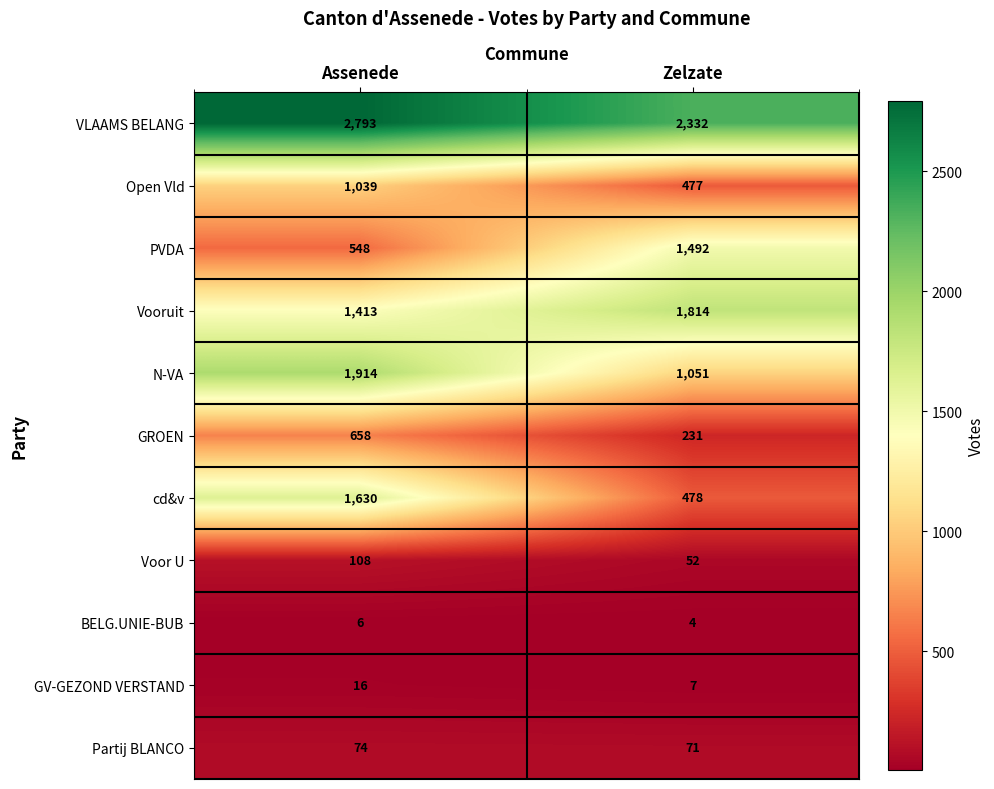

How many data points in Open Vld are less than 1039?

1